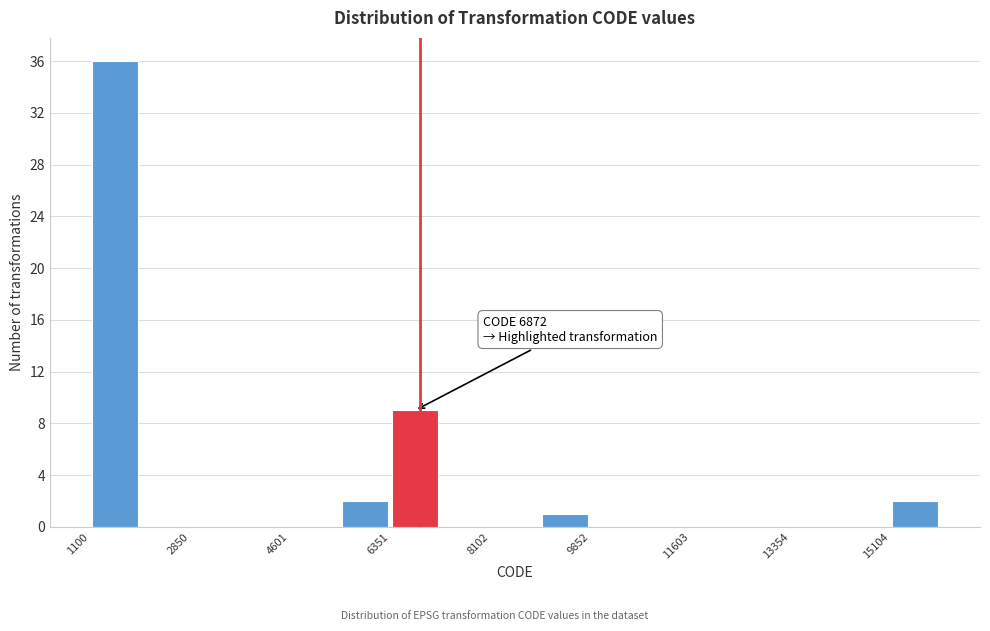

Which range on the x-axis has the tallest bar?

1200 to 2000